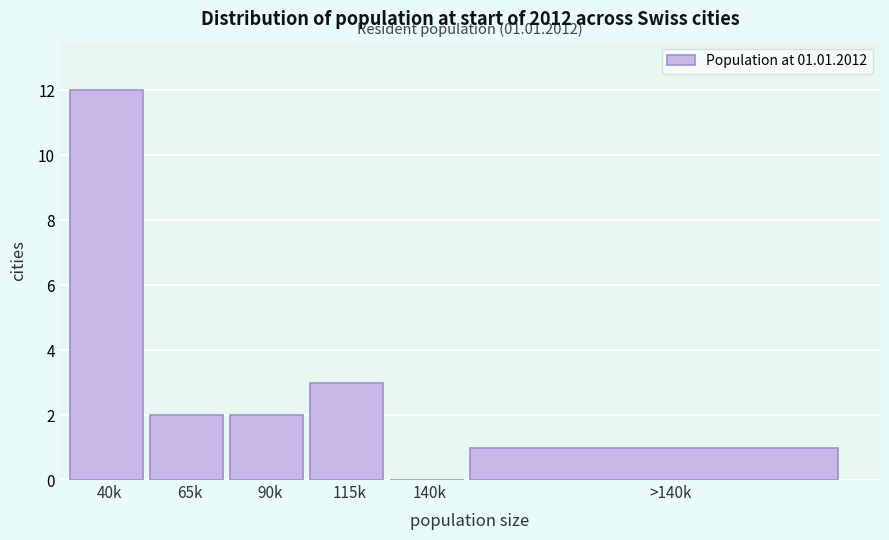

Reading left to right, list all the values displayed in this chart.

40k=12	65k=2	90k=2	115k=3	140k=0	>140k=1